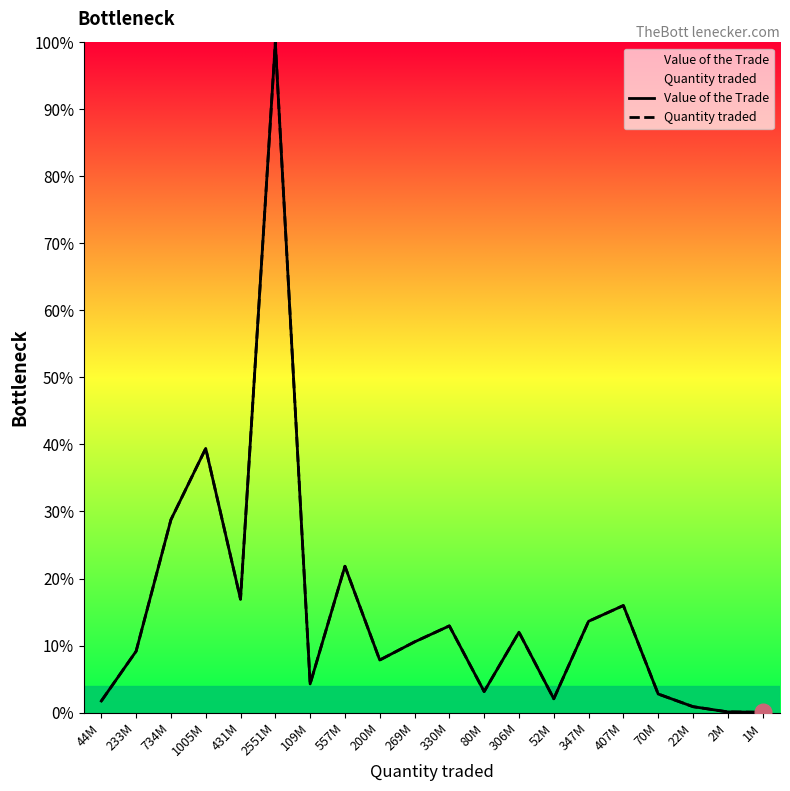

What is the average value of the Quantity traded series?

0.2